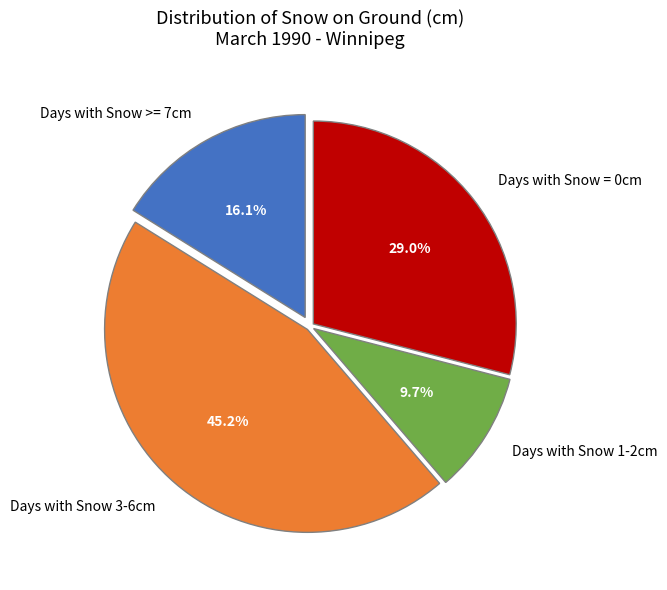

Approximately how many times larger is the value at Days with Snow >= 7cm compared to Days with Snow = 0cm?

0.6